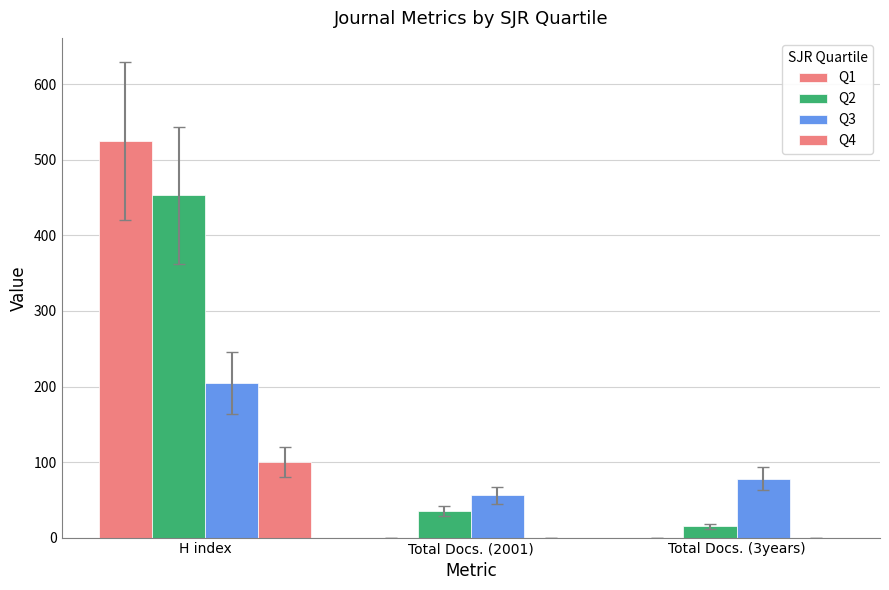

True or false: Q4 has a value of -69 at Total Docs. (2001).

False